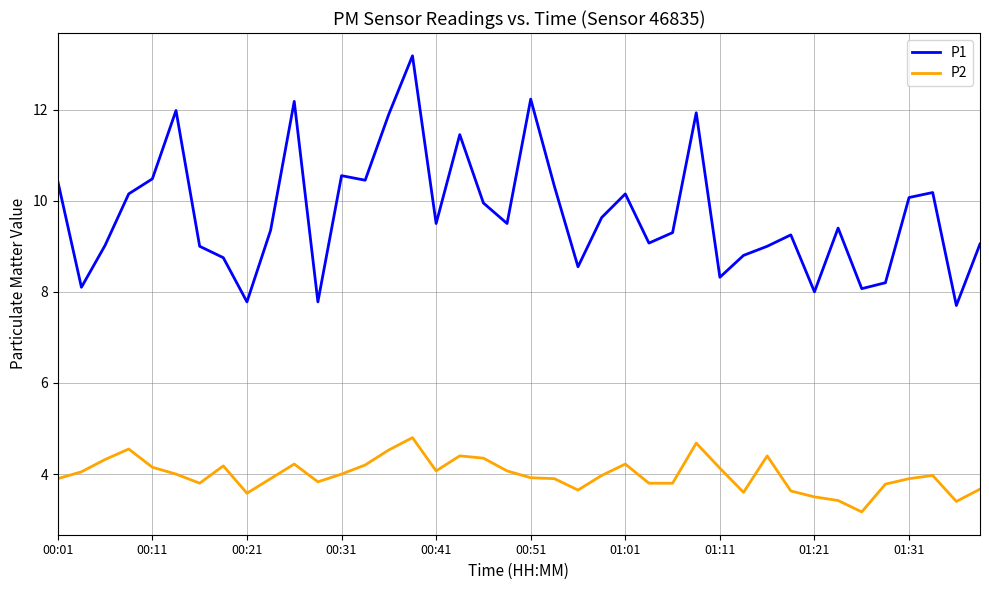

True or false: P1 and P2 cross at least once.

False